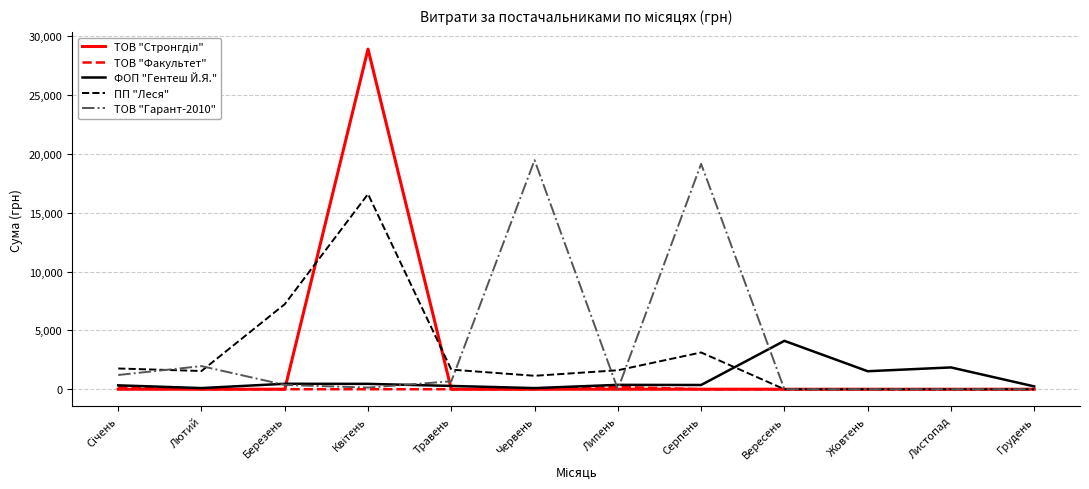

The ФОП "Гентеш Й.Я." series shows 4111.5 at Вересень. True or false?

True